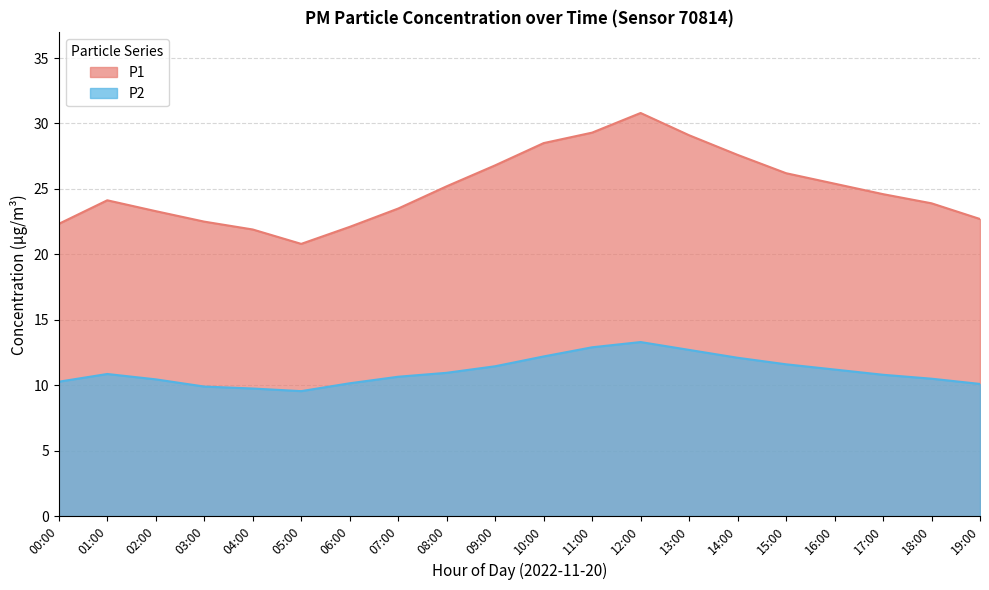

At which label is P1 closest to 25?

08:00